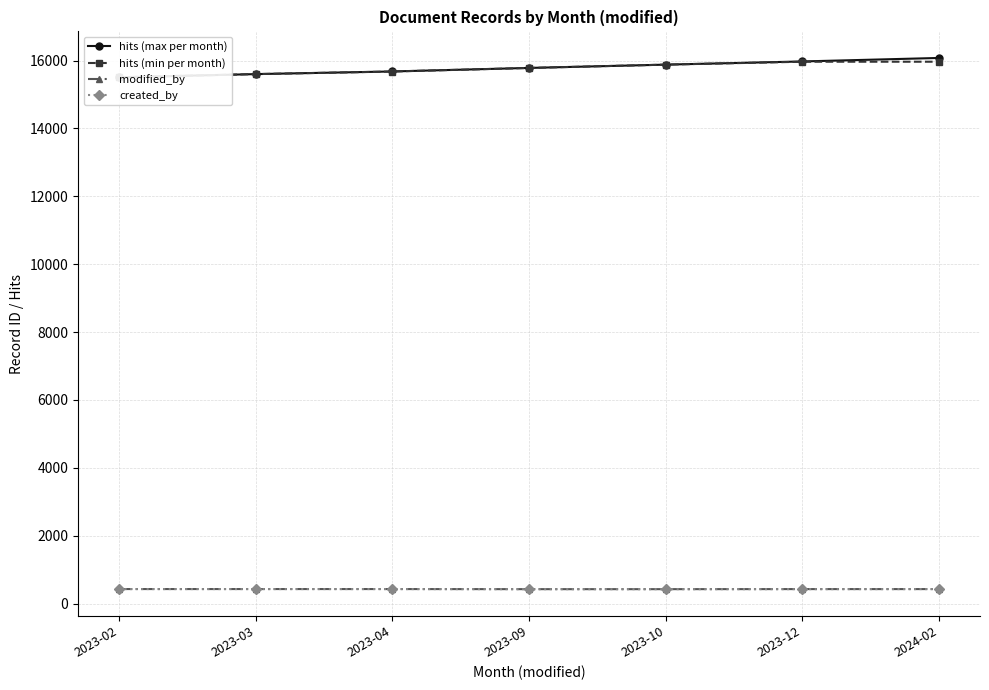

How many lines are shown in the chart?

4